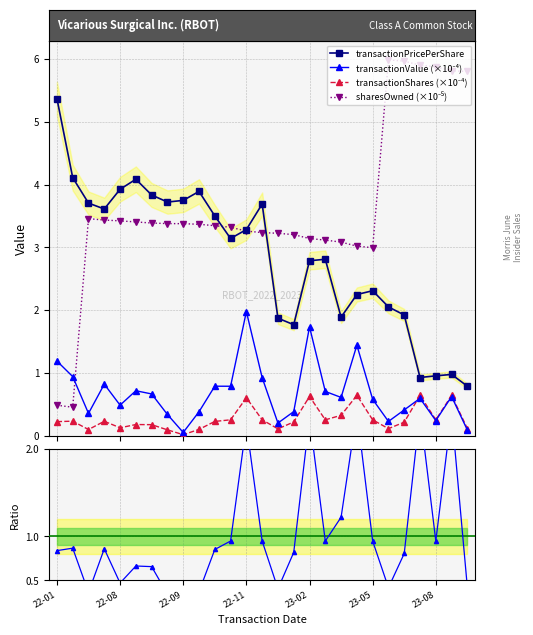

What position from the right is 17?

10